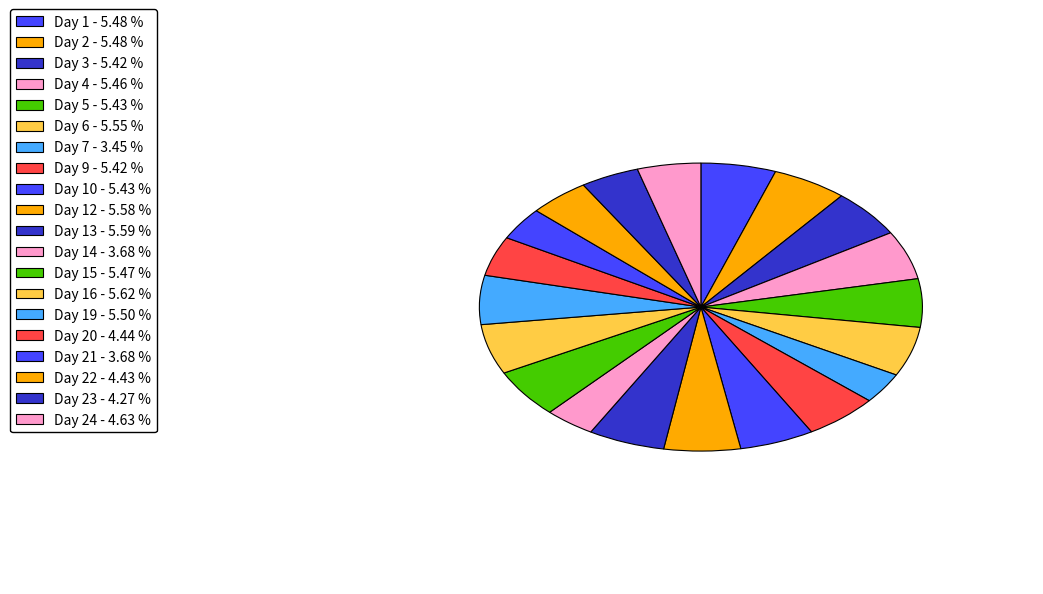

How many segments does this pie chart have?

20